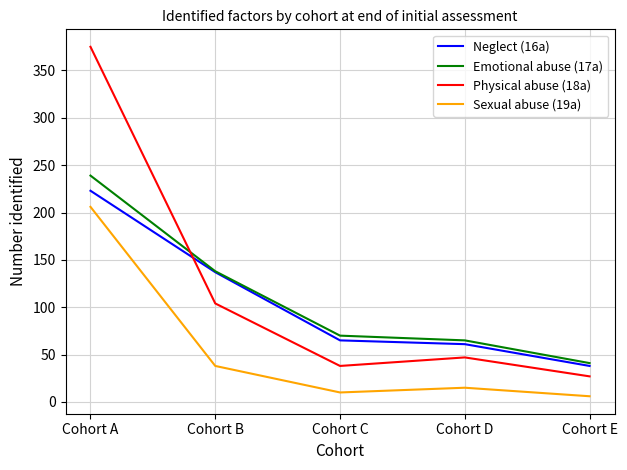

Rank the series at Cohort D from lowest to highest value.

Sexual abuse (19a), Physical abuse (18a), Neglect (16a), Emotional abuse (17a)